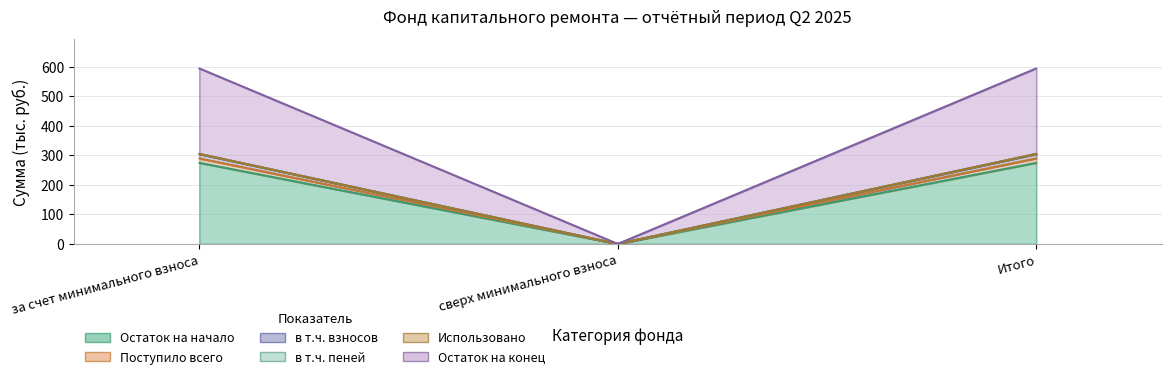

How many values in Поступило всего are above zero?

2